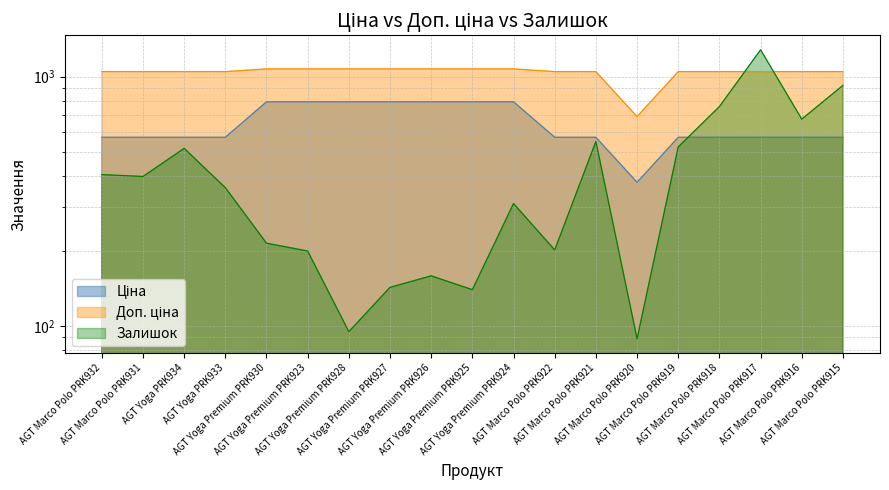

How many times do Залишок and Ціна cross each other?

1